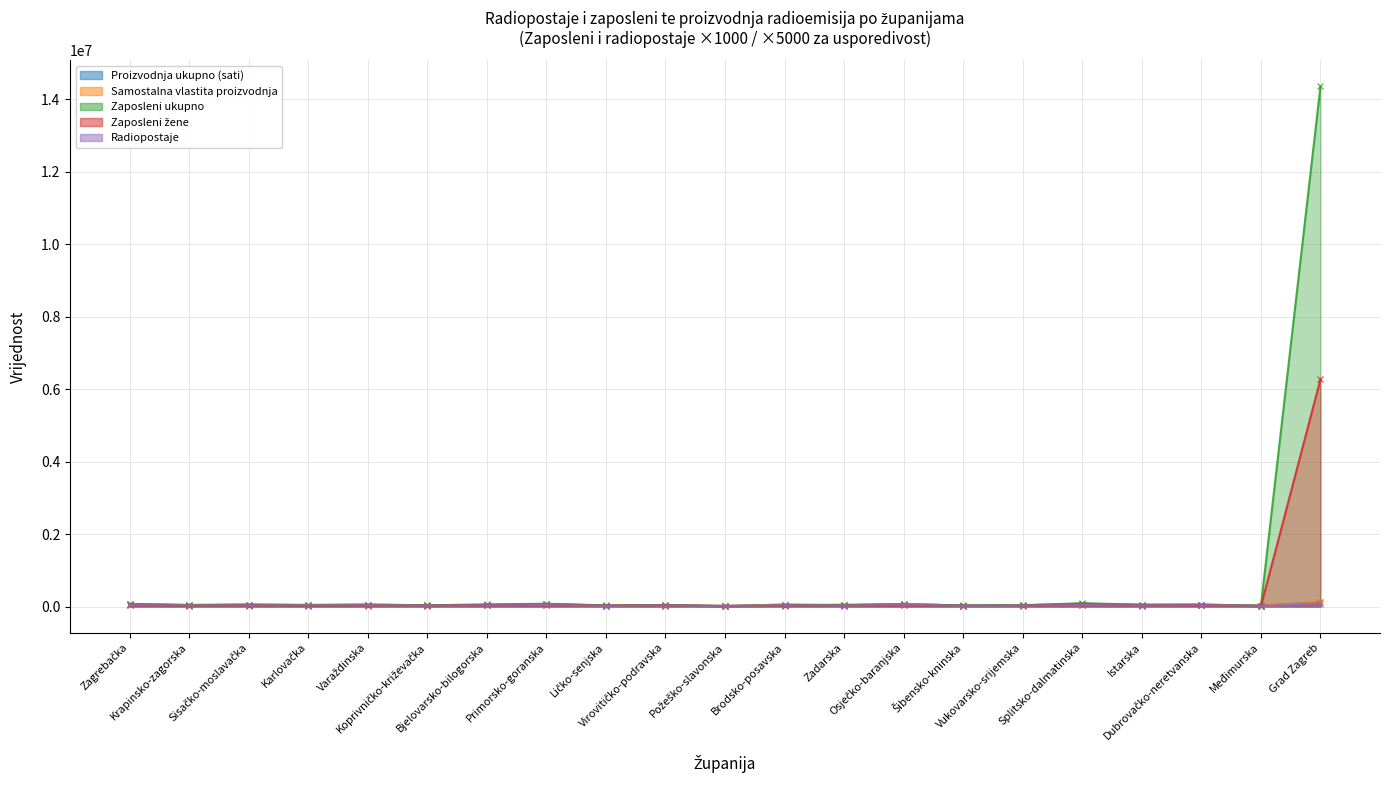

What is the difference between the Proizvodnja ukupno (sati) values at Karlovačka and Vukovarsko-srijemska?

13709